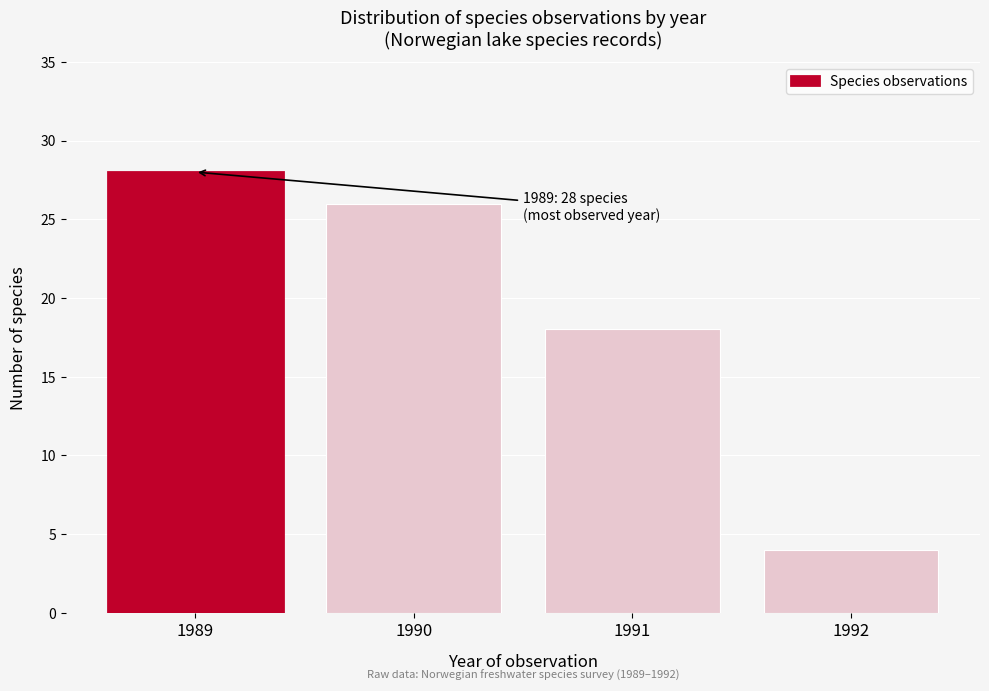

Reading right to left, list all the values displayed in this chart.

4	18	26	28